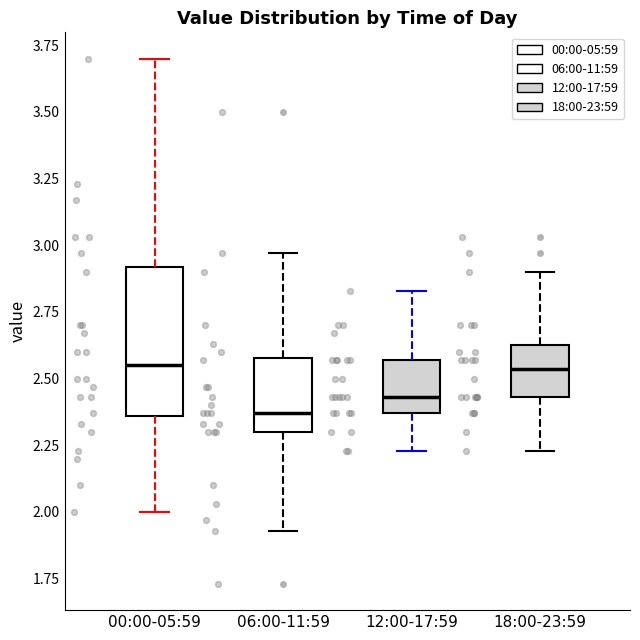

Reading left to right, transcribe this box plot: for each box, give where its median line is, the range the box spans, and where its two whiskers end, as read against the y-axis. The values are not printed on the chart, so give them approximately, as read against the axis.

00:00-05:59: median 2.55, box 2.35 to 2.90, whiskers 2.00 to 3.70
06:00-11:59: median 2.35, box 2.30 to 2.60, whiskers 1.95 to 2.95
12:00-17:59: median 2.45, box 2.35 to 2.55, whiskers 2.25 to 2.85
18:00-23:59: median 2.55, box 2.45 to 2.65, whiskers 2.25 to 2.90